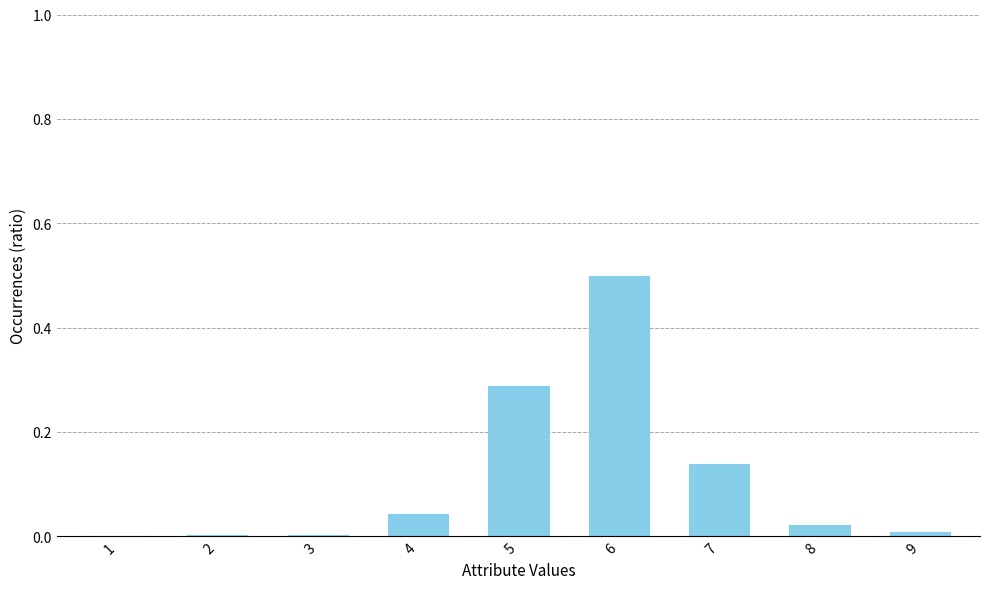

The value at 3 is 0.0. True or false?

True